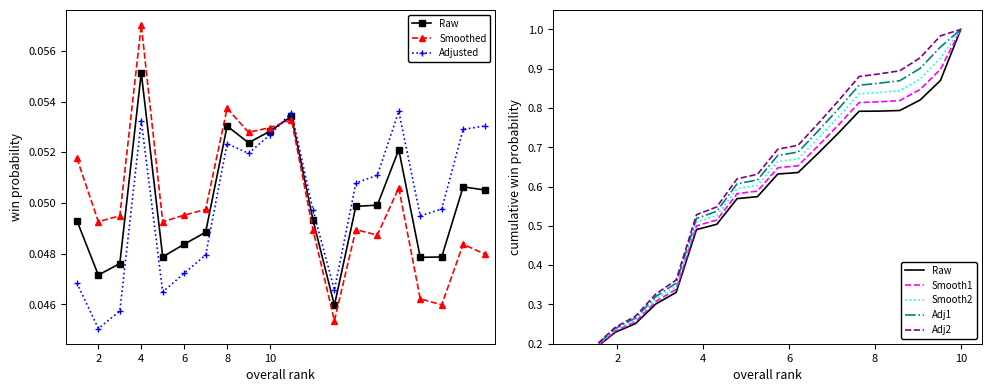

What is the average value?

0.1